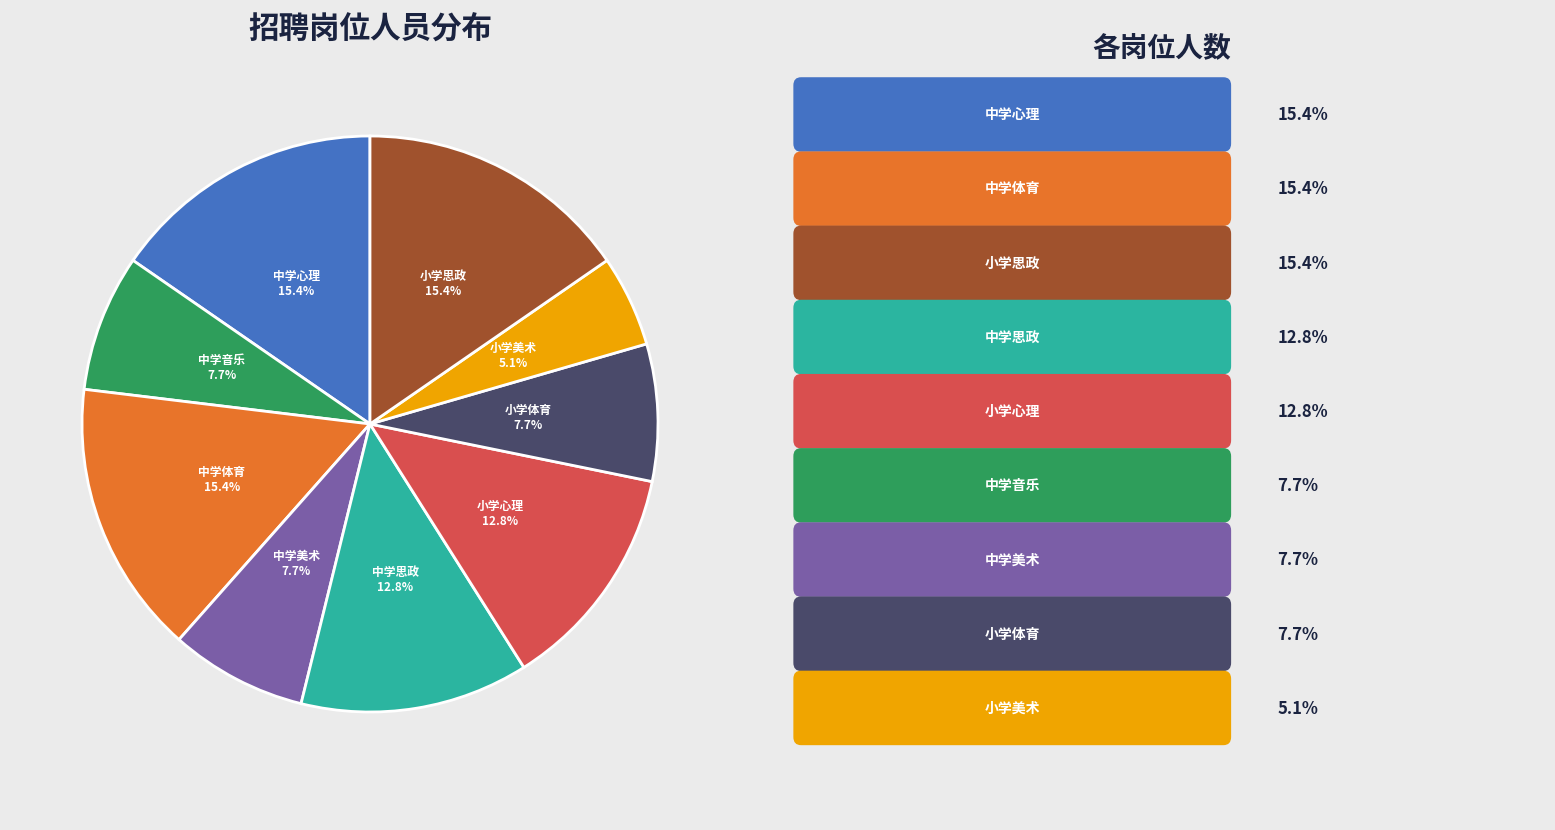

Is there a majority slice in this chart?

No